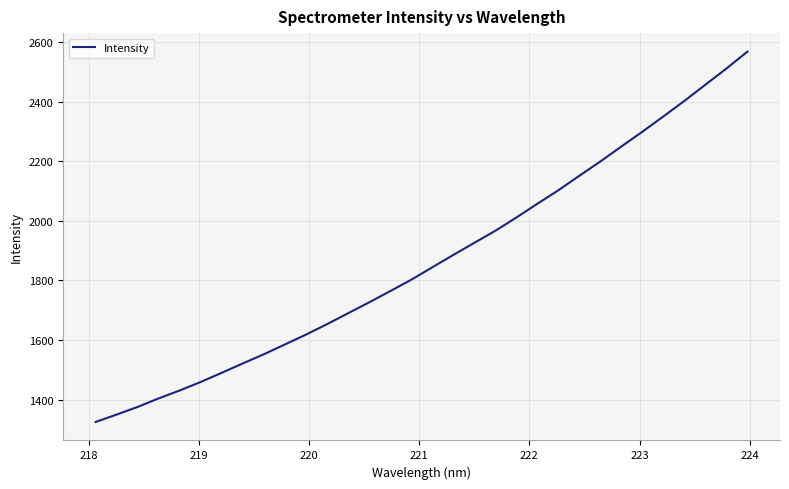

What is the difference between the maximum and minimum values?

1243.1